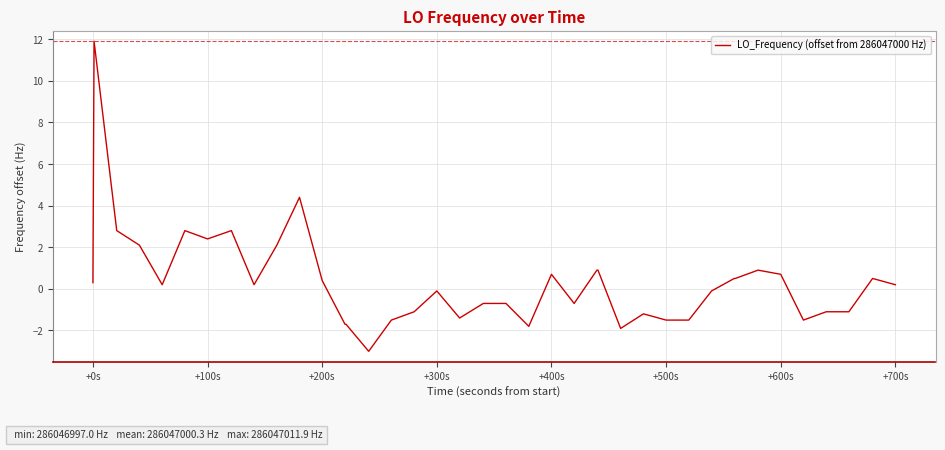

What is the greatest value displayed?

11.9